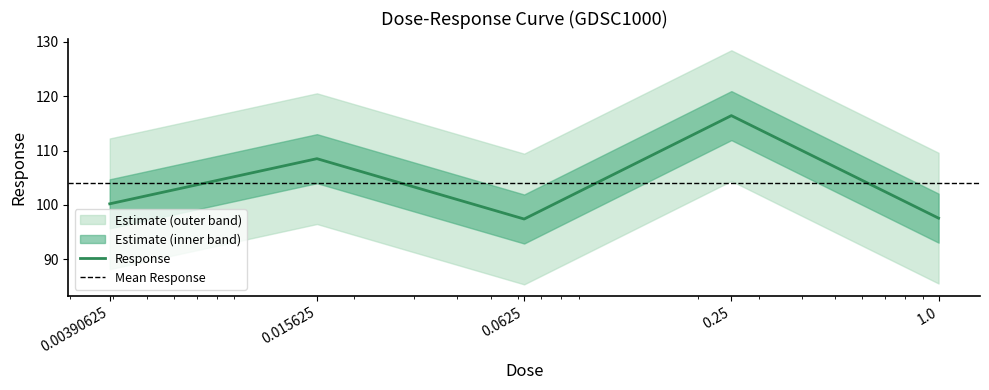

What is the label of the 4th point from the left?

0.25